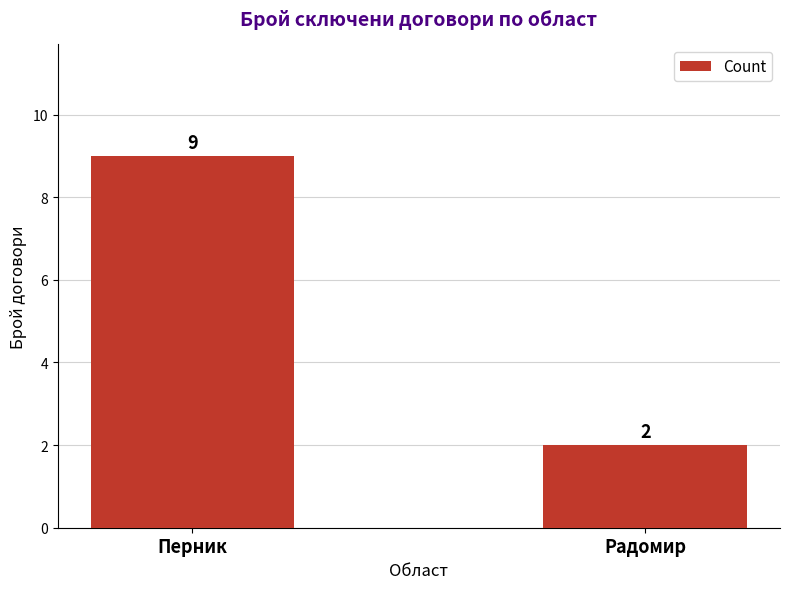

What is the label of the 1st bar from the left?

Перник